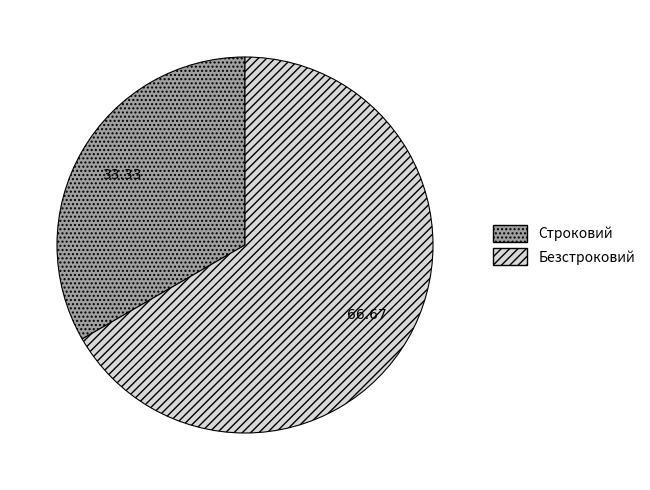

What is the smallest slice in the pie chart?

Строковий